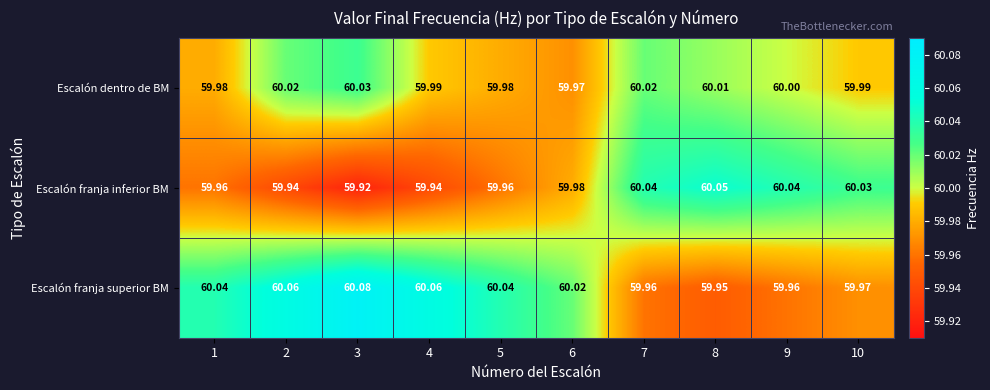

What is the total value across all series at 8?

180.0